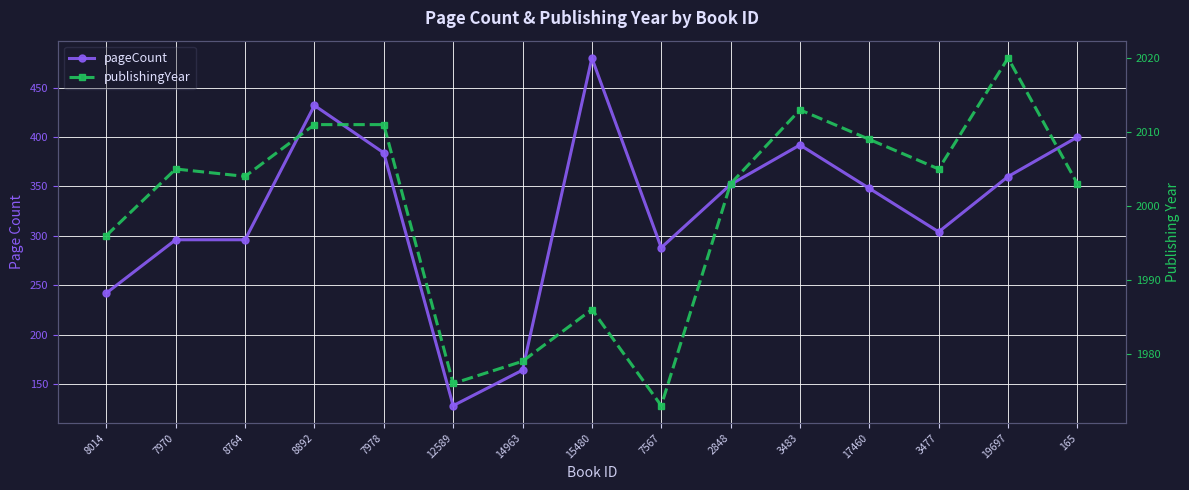

At which category is the sum across all series the highest?

15480